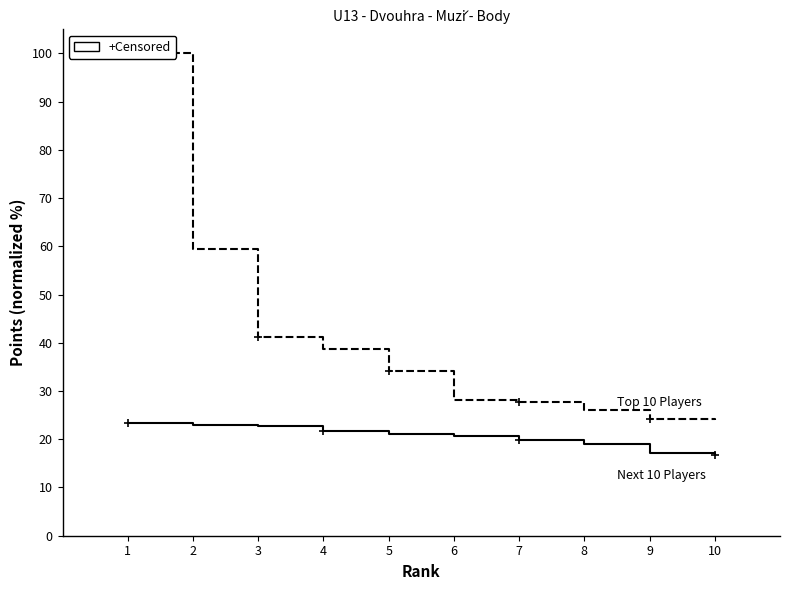

What is the value of the Next 10 Players point at the 5th from the left?

21.2